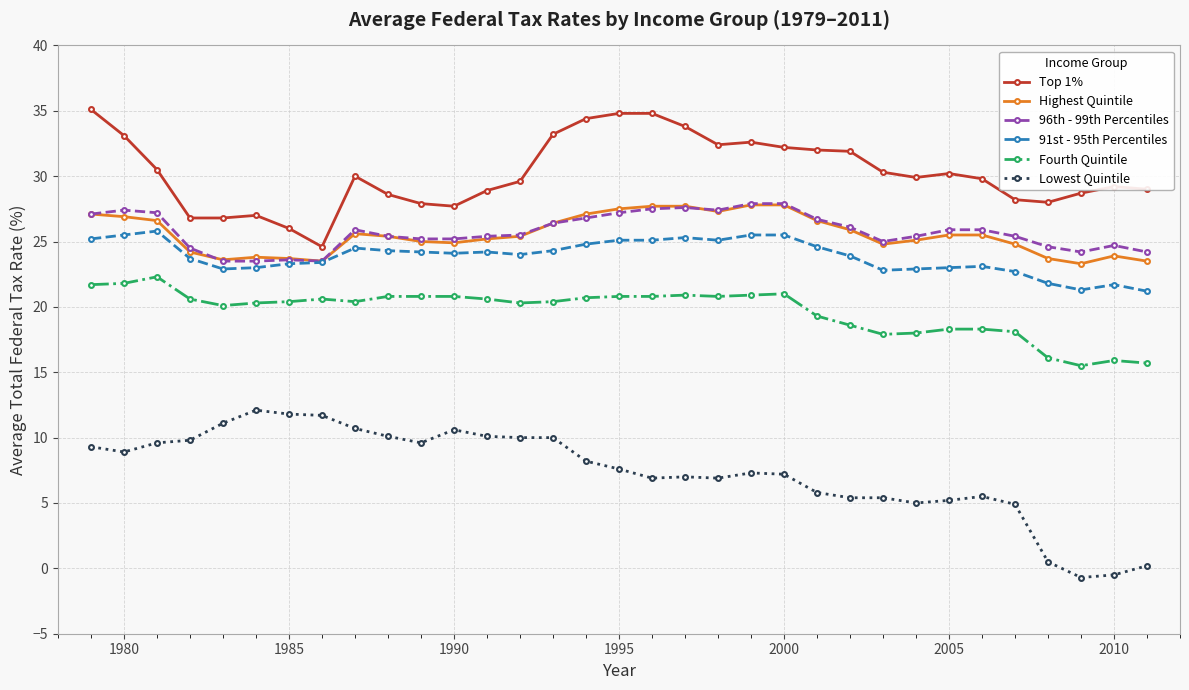

True or false: 91st - 95th Percentiles and Top 1% intersect in this chart.

False